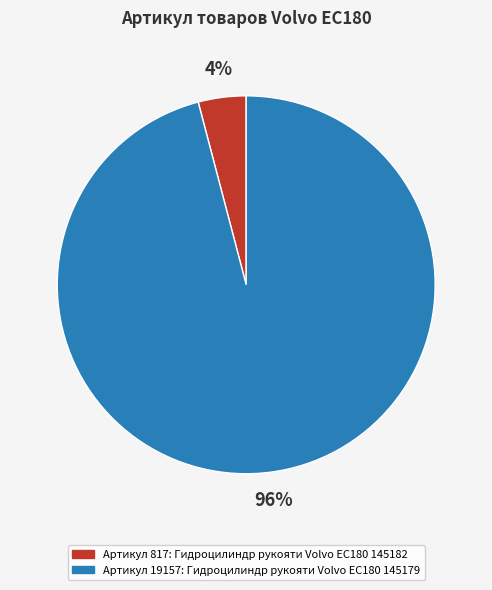

To the nearest percent, what is the average slice percentage?

50%